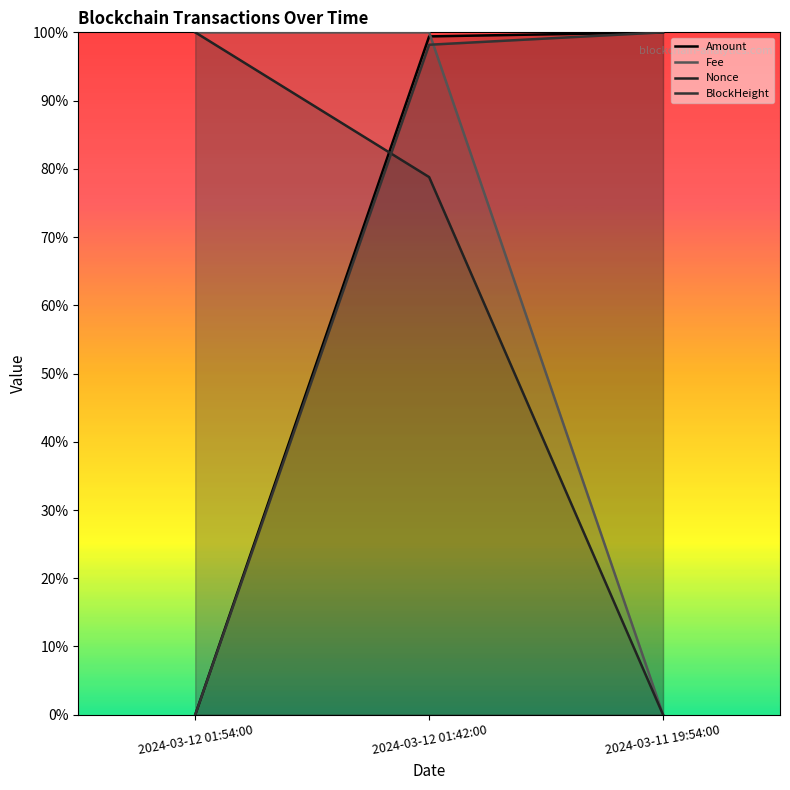

What is the average value of the BlockHeight series?

0.7